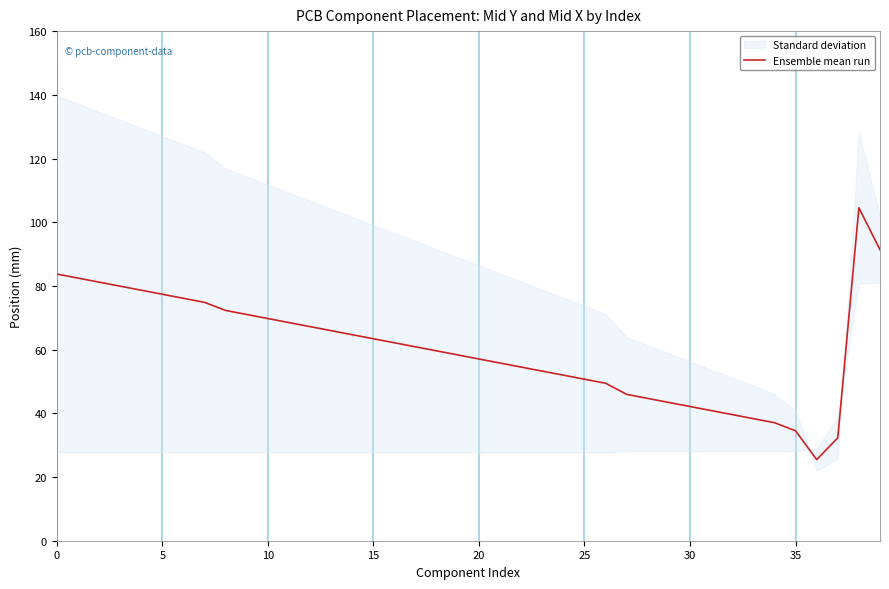

What is the sum of all values?

2411.0